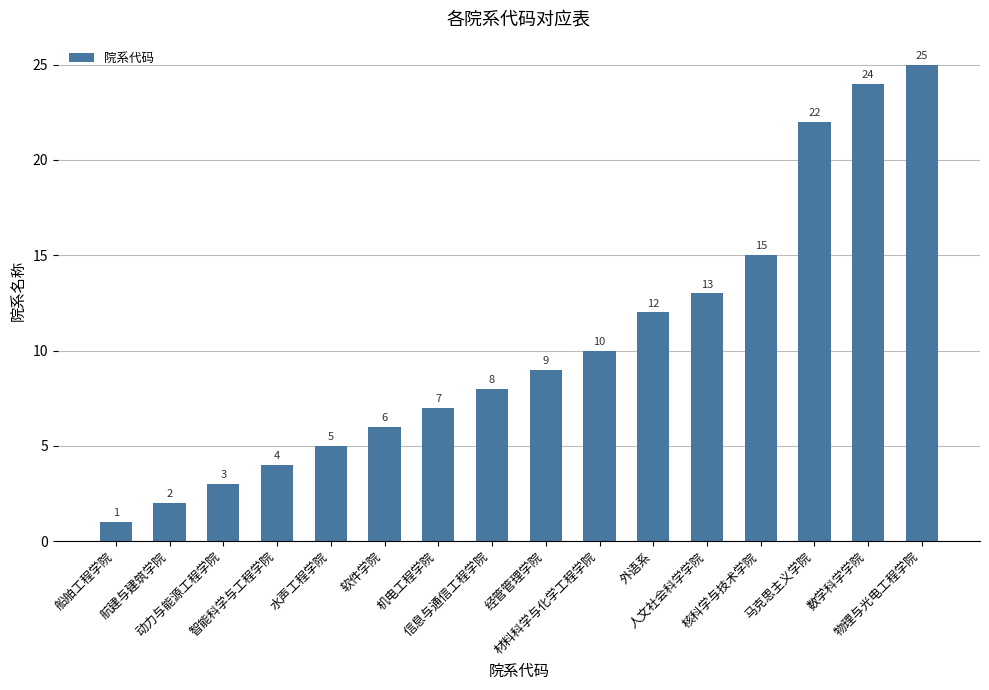

Which category has the highest value across all series?

物理与光电工程学院